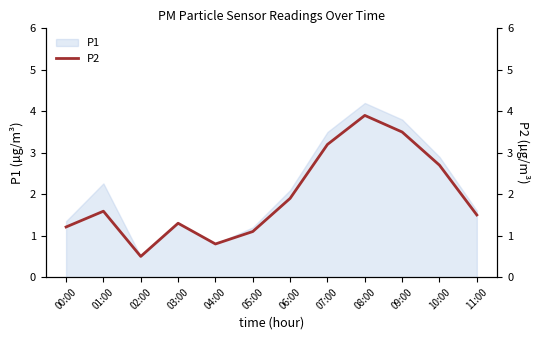

What position from the left is 06:00?

7